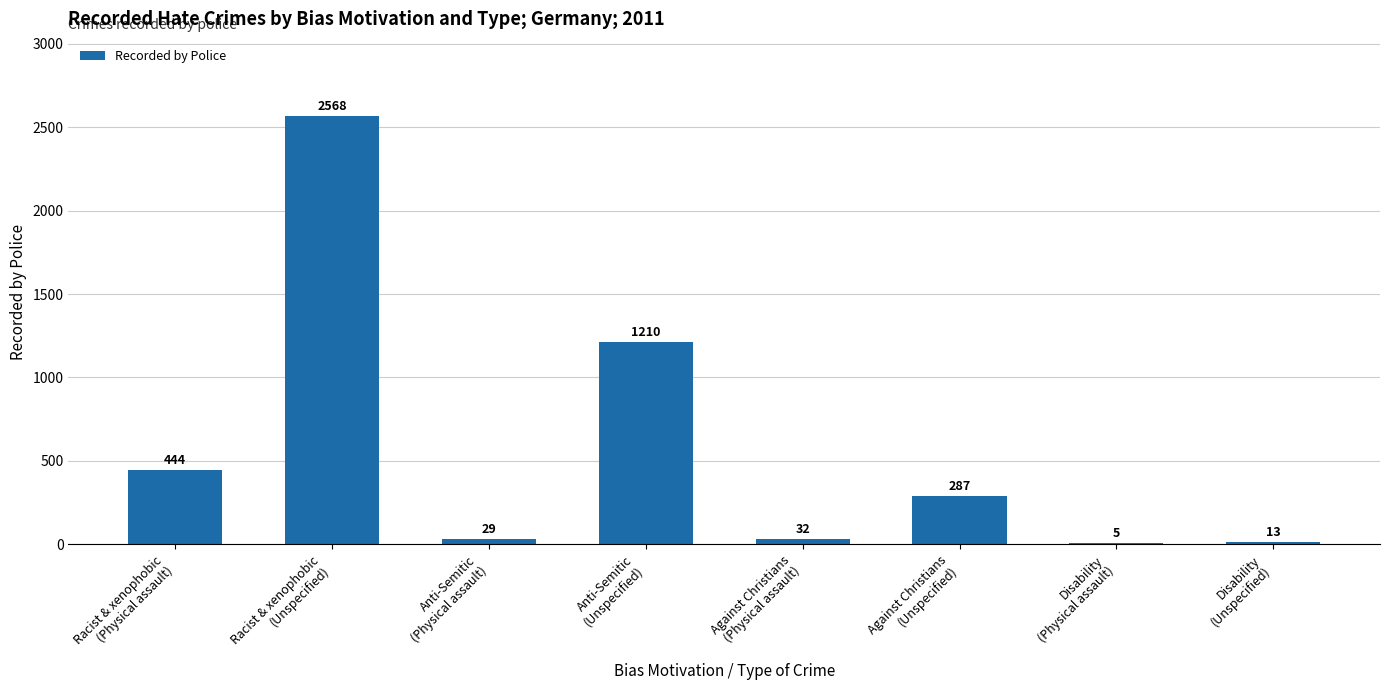

What is the greatest value displayed?

2568